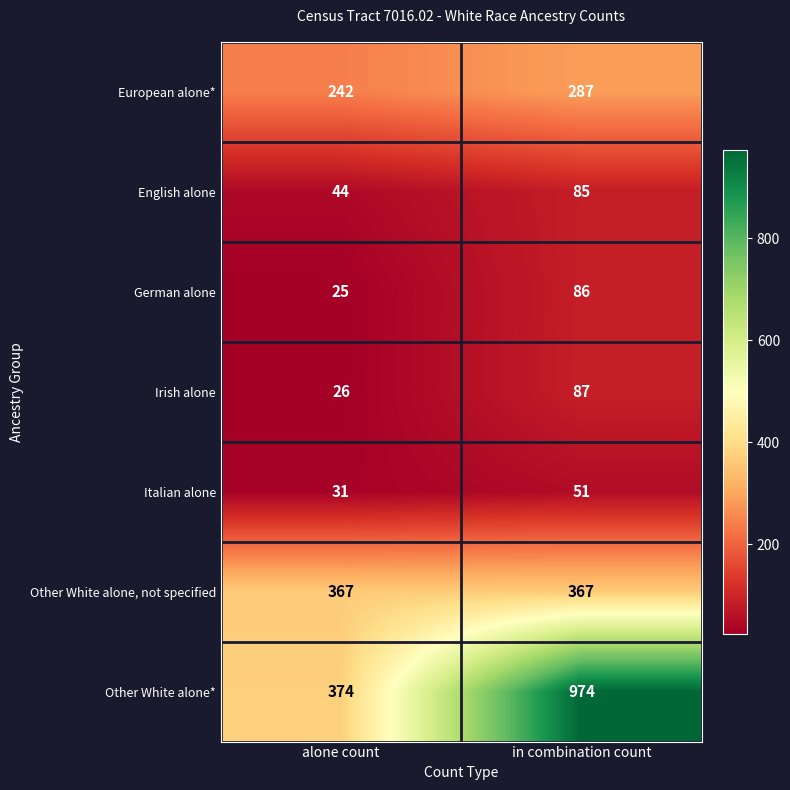

What is the sum of all Italian alone values?

82